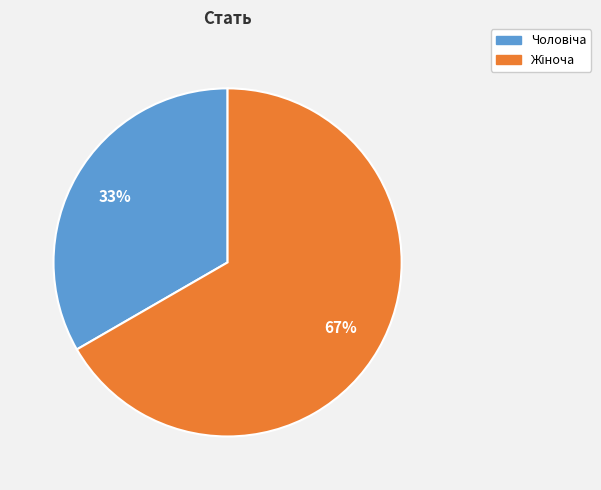

Is there any slice that represents more than half of the pie?

Yes